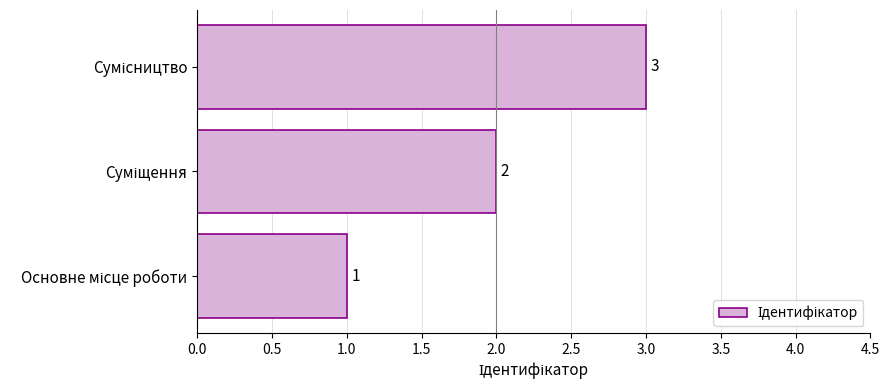

What is the maximum value shown in the chart?

3